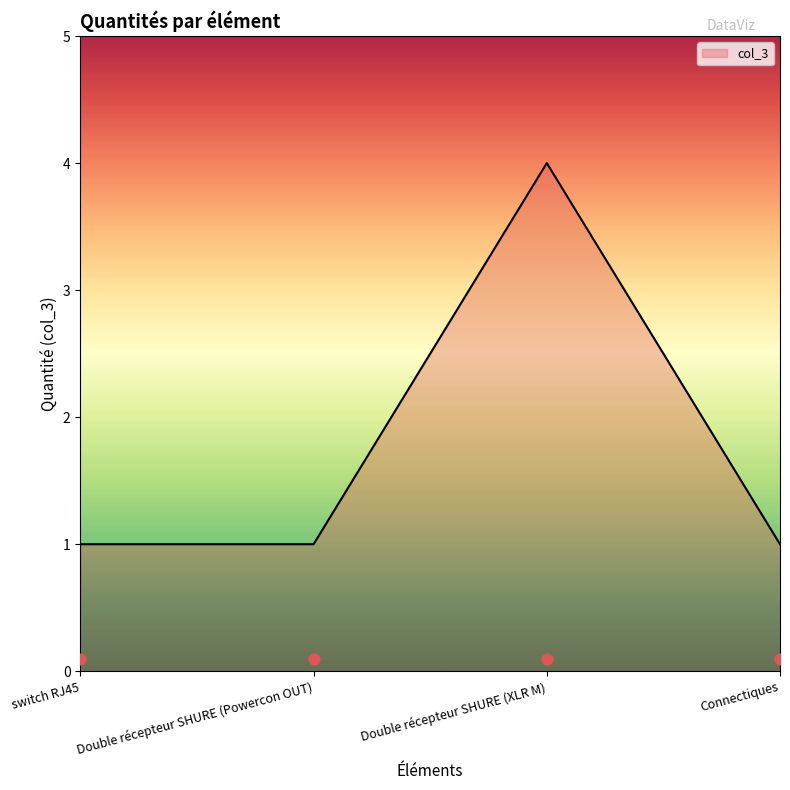

Approximately how many times larger is the value at Connectiques compared to Double récepteur SHURE (Powercon OUT)?

1.0